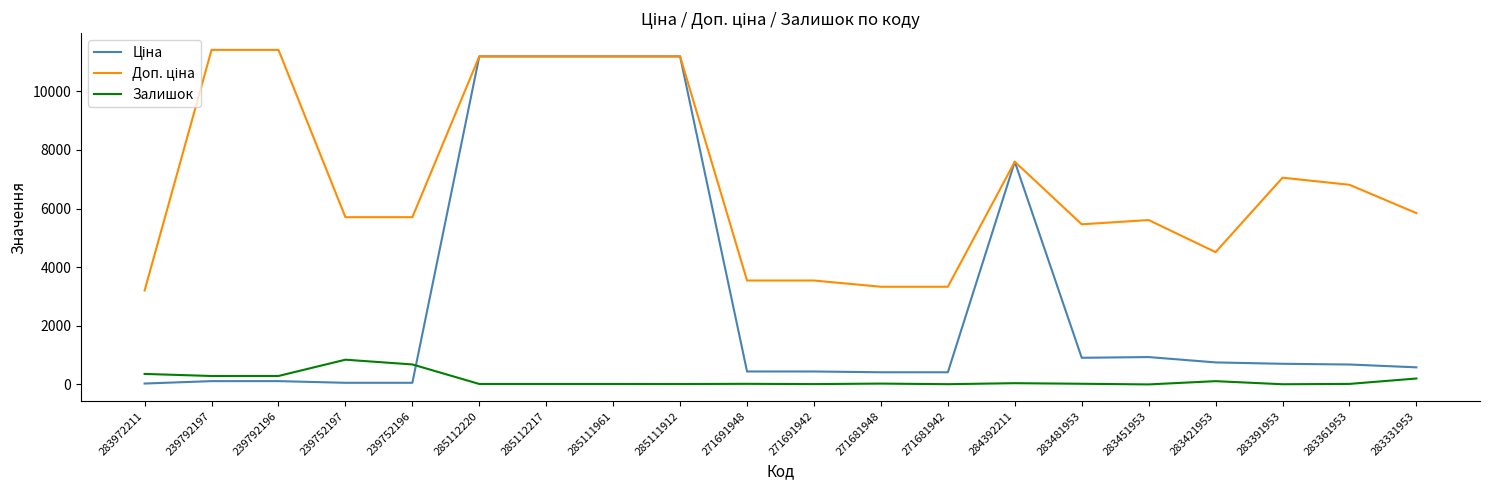

What is the maximum value shown in the chart?

11410.0